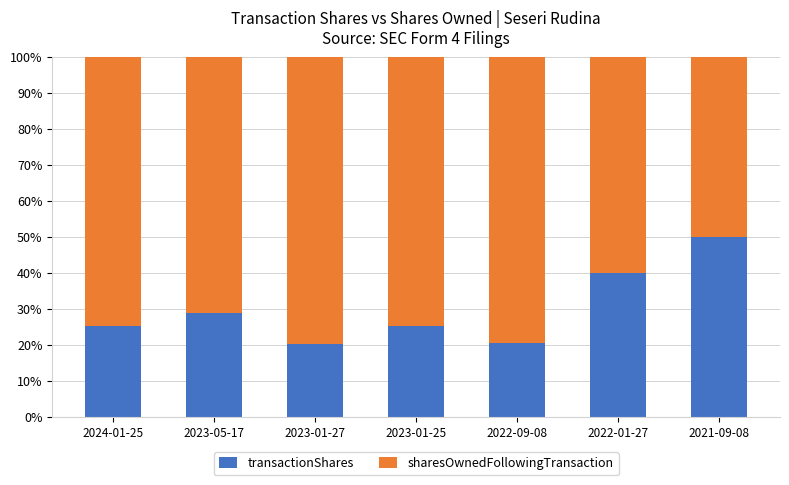

What is the total value across all series at 2022-09-08?

100.0